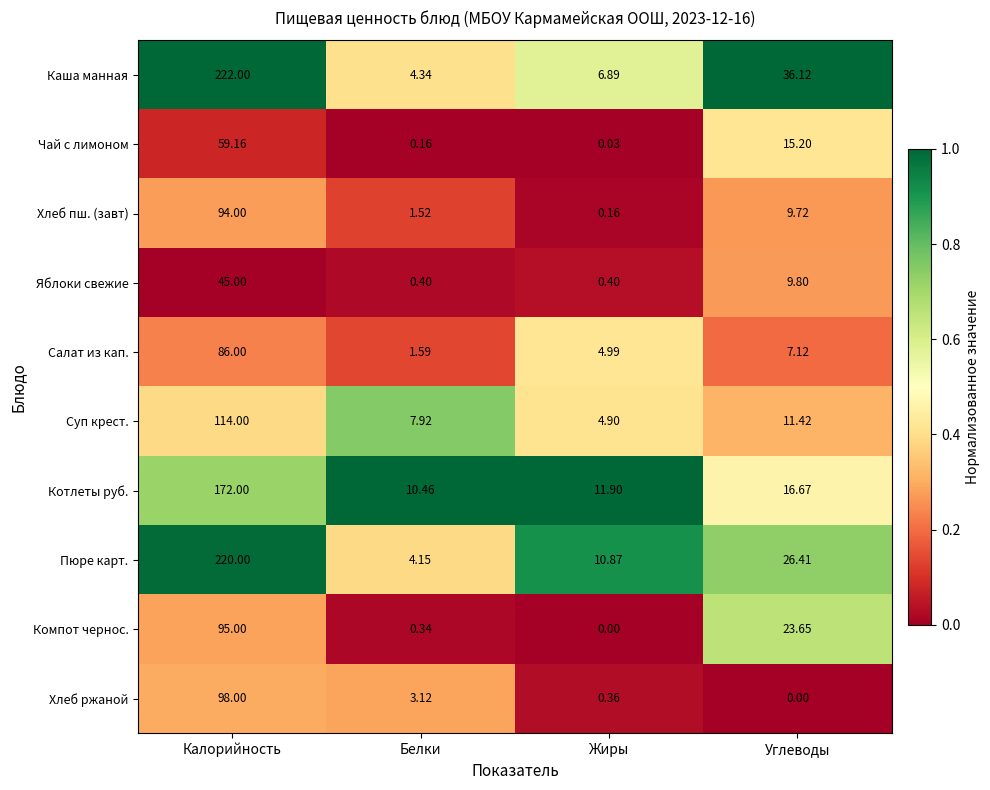

How many distinct data groups are displayed?

10